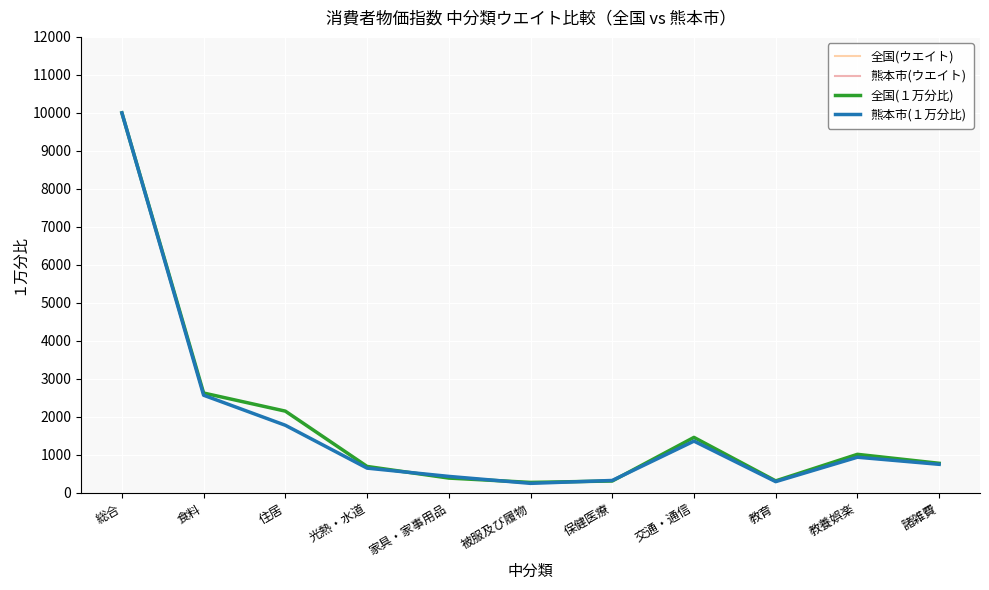

At which category is the sum across all series the highest?

総合